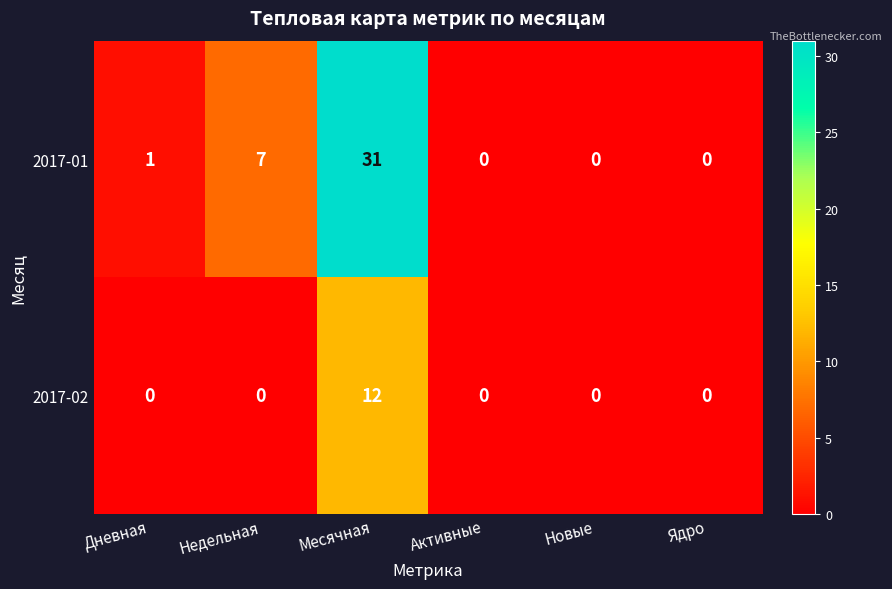

Reading left to right, list all the values displayed in this chart.

2017-01: Дневная=1	Недельная=7	Месячная=31	Активные=0	Новые=0	Ядро=0
2017-02: Дневная=0	Недельная=0	Месячная=12	Активные=0	Новые=0	Ядро=0